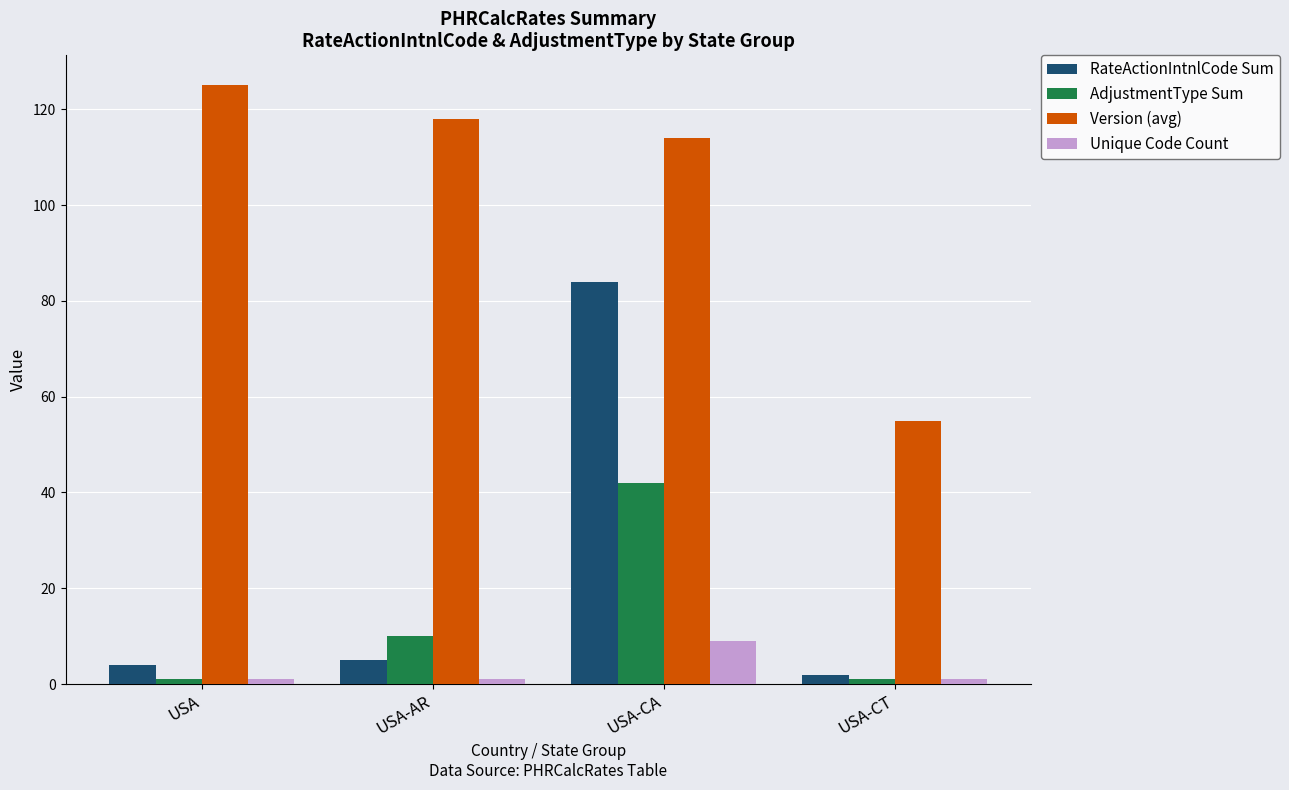

Does the chart contain any negative values?

No